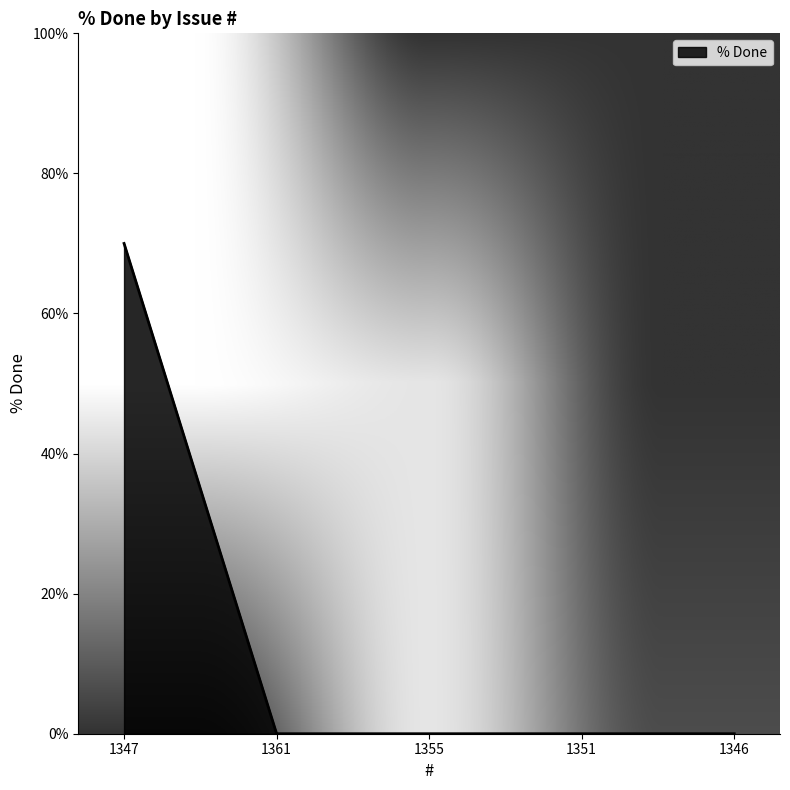

What position from the right is 1351?

2